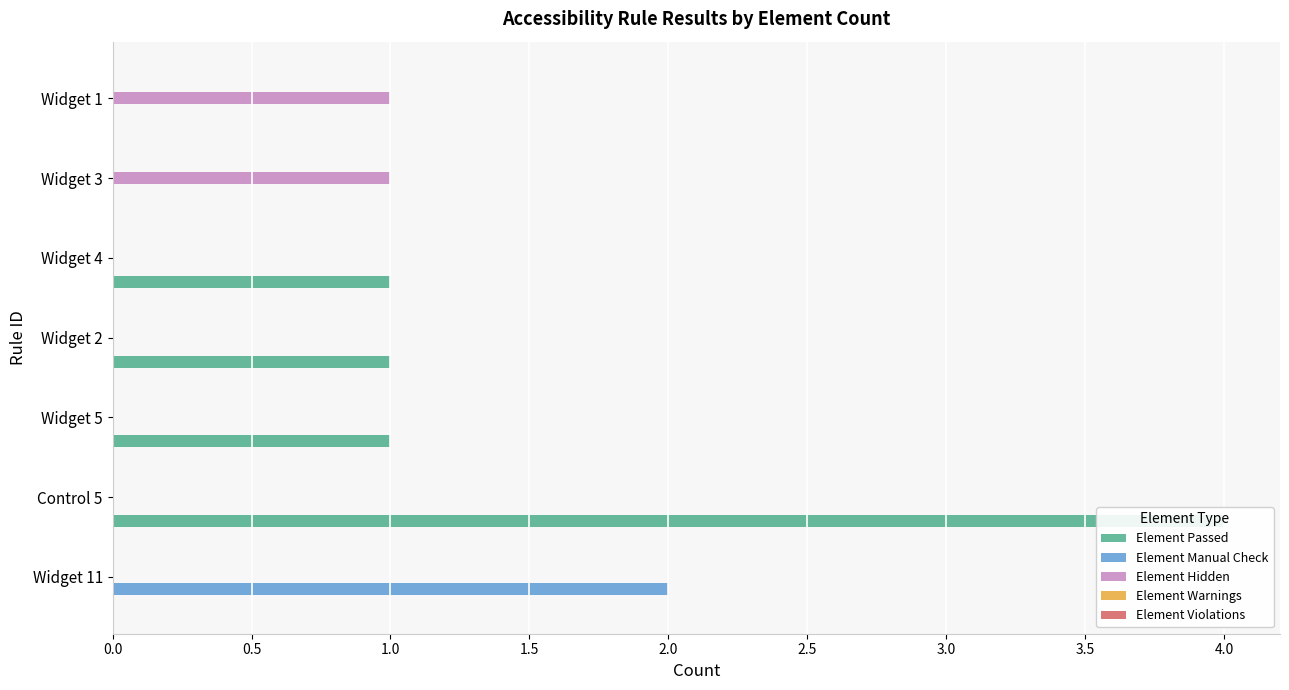

Is it true that Element Passed equals -1.6 at Widget 11?

False